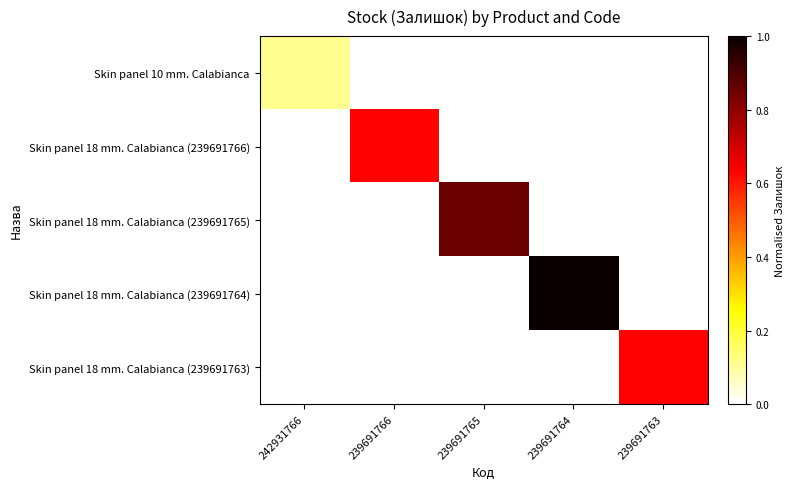

At 239691764, list the series in order from largest to smallest.

Skin panel 18 mm. Calabianca (239691764), Skin panel 10 mm. Calabianca, Skin panel 18 mm. Calabianca (239691766), Skin panel 18 mm. Calabianca (239691765), Skin panel 18 mm. Calabianca (239691763)